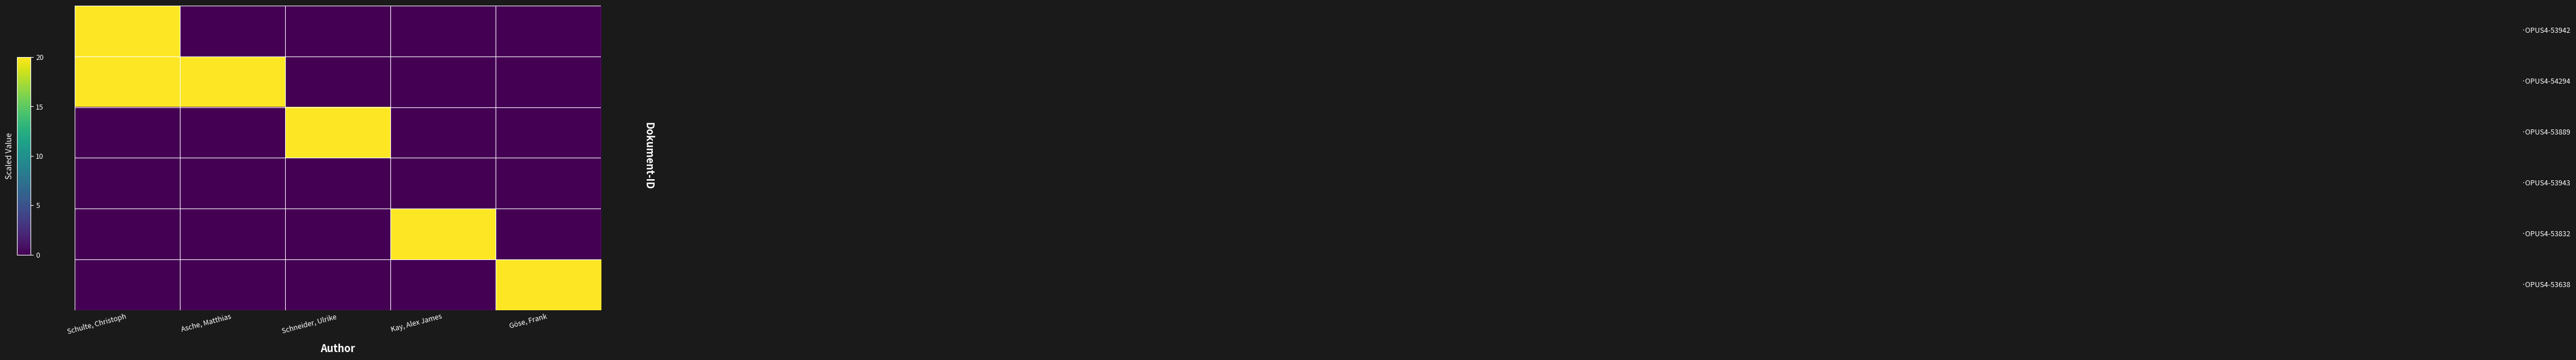

At which category is the sum across all series the highest?

Schulte, Christoph